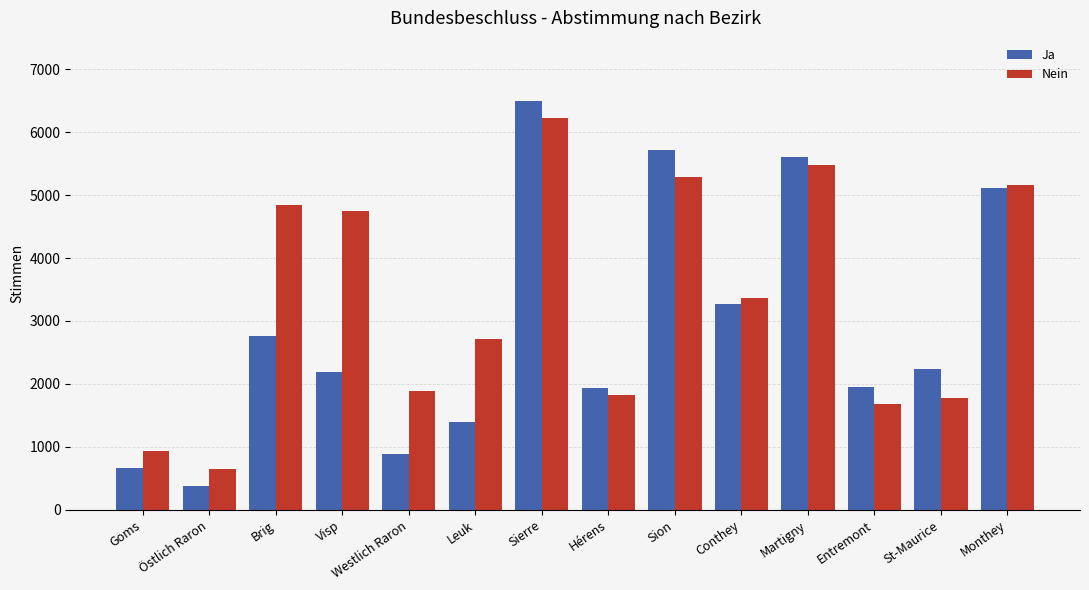

Count the number of categories in the chart.

14